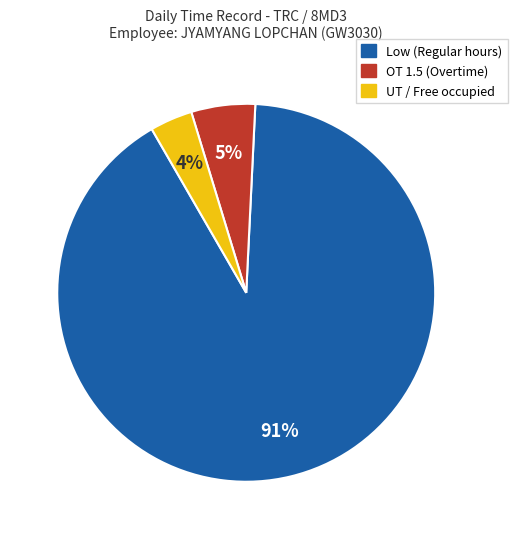

Is there any slice that represents more than half of the pie?

Yes